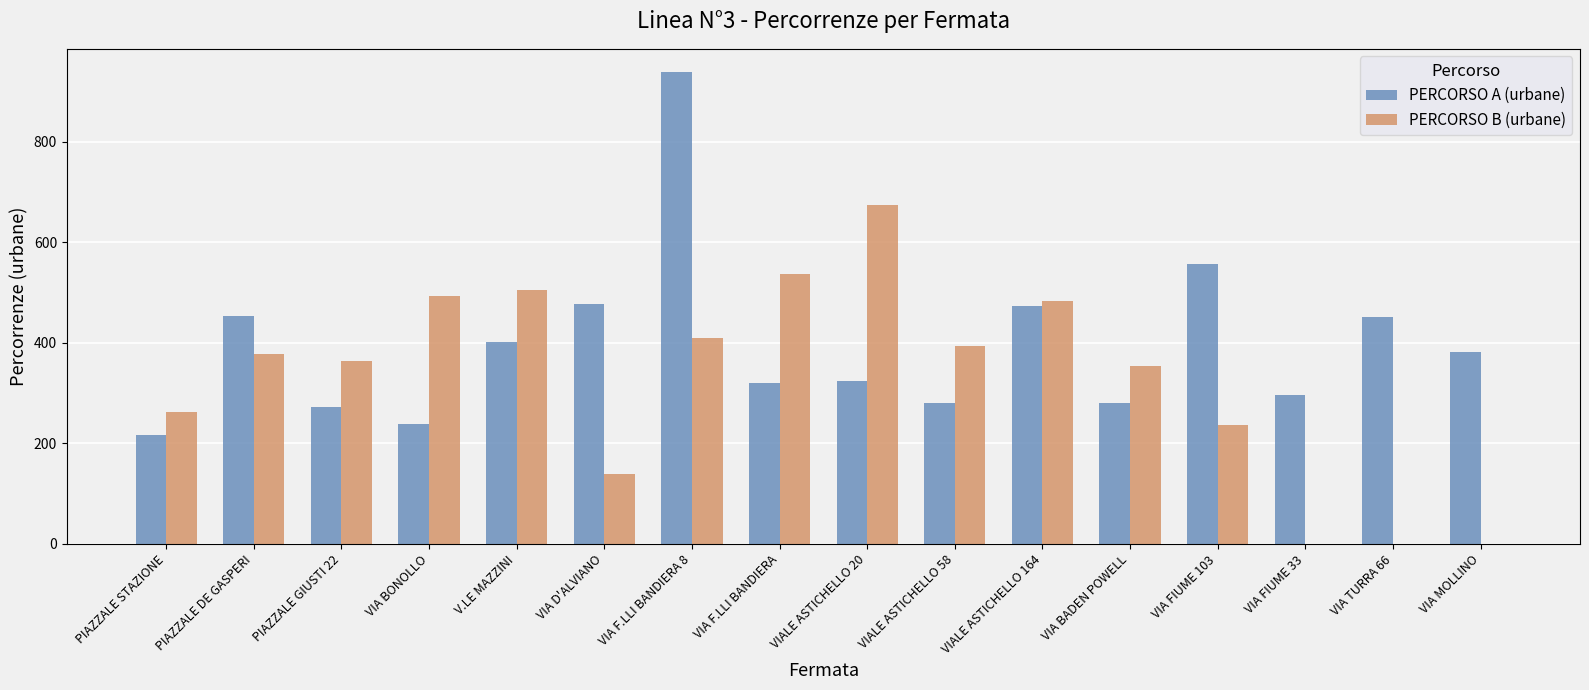

Between PIAZZALE DE GASPERI and VIA BONOLLO, which series saw the biggest shift?

PERCORSO A (urbane)